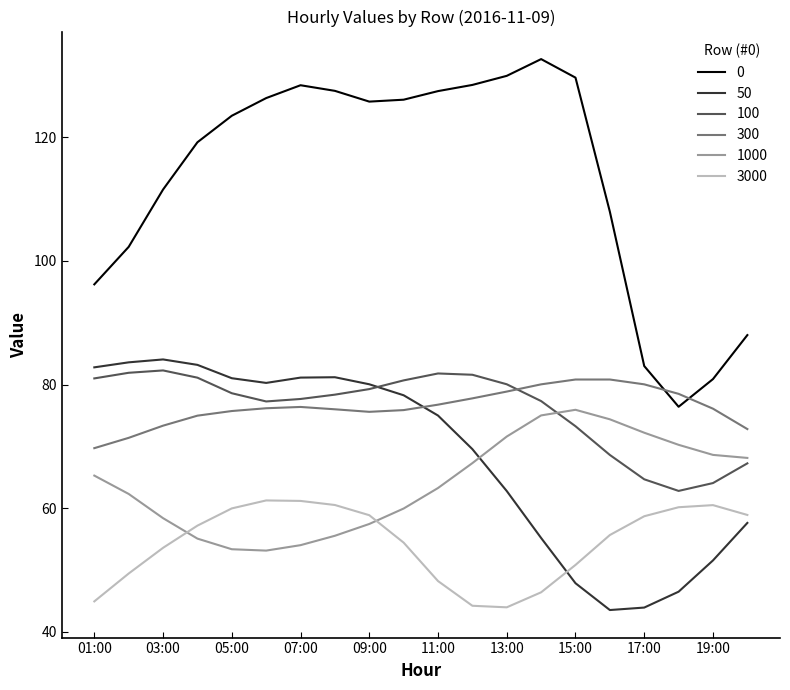

True or false: 300 and 0 intersect in this chart.

True